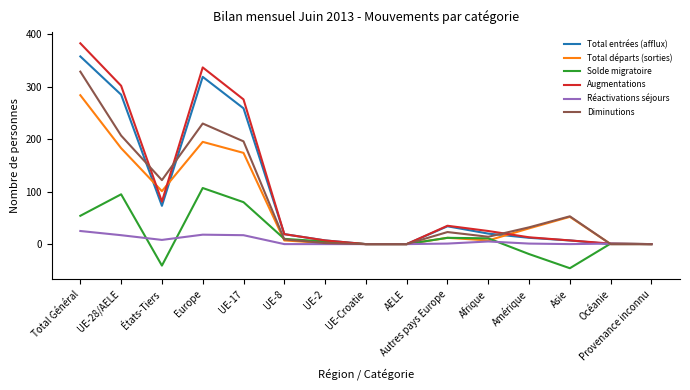

What is the maximum value shown in the chart?

383